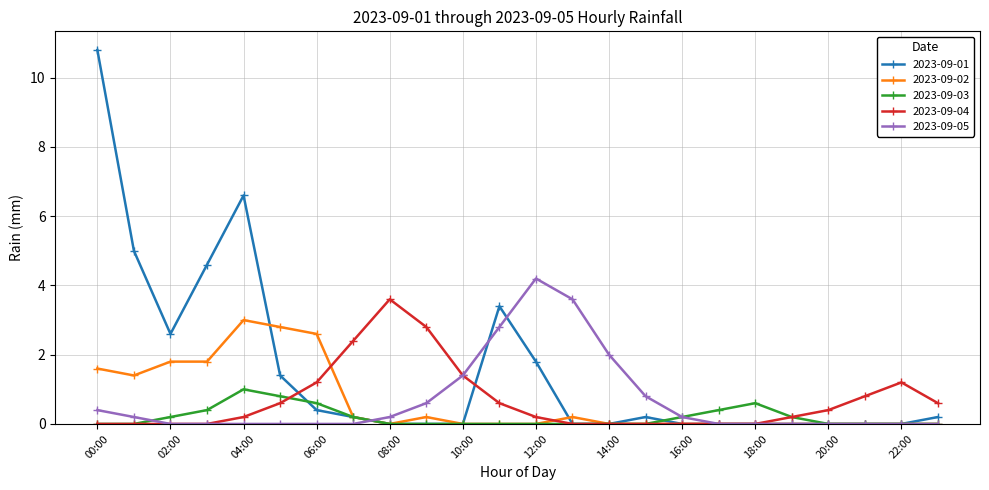

Which series has the largest range (max minus min)?

2023-09-01